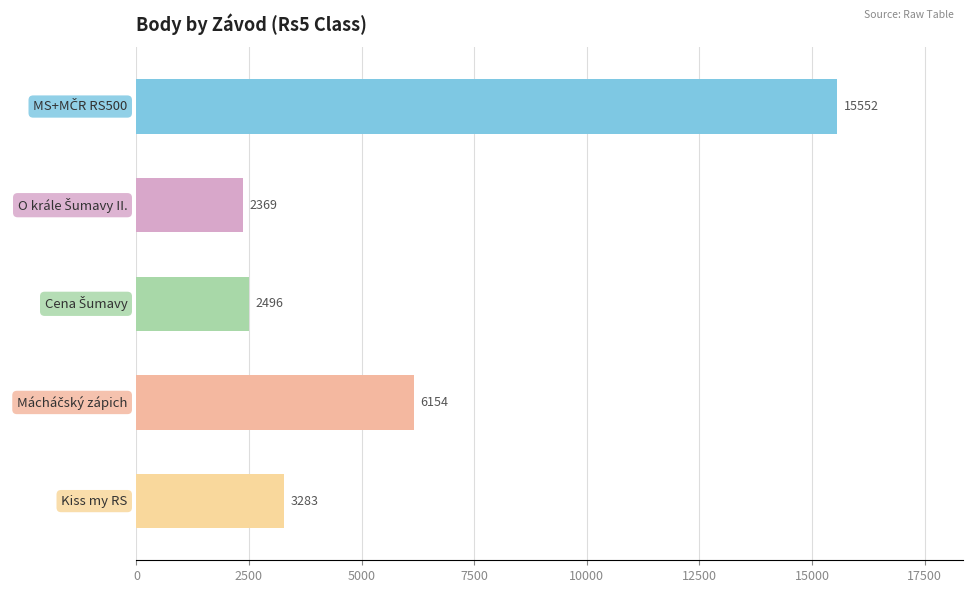

What is the difference between the second highest and minimum values?

3785